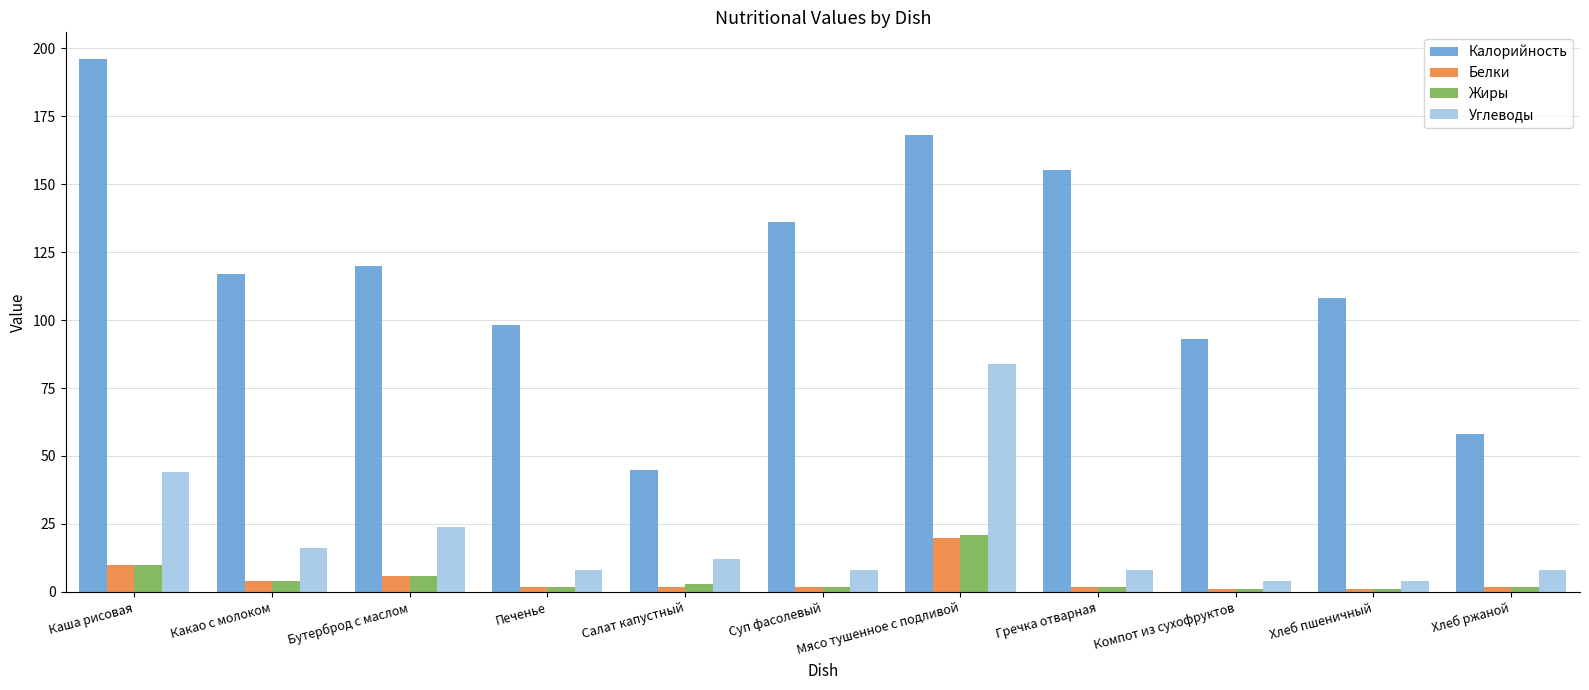

Which series changed the most between Бутерброд с маслом and Компот из сухофруктов?

Калорийность